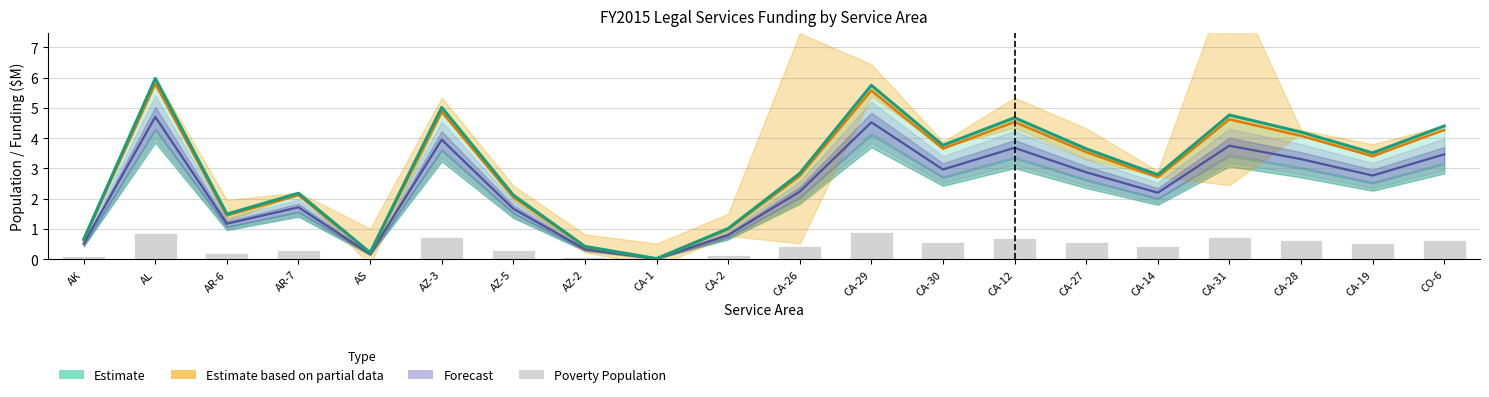

How many data points in Forecast are less than 2?

8